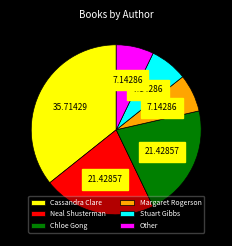

Which has a higher value, Stuart Gibbs or Chloe Gong?

Chloe Gong